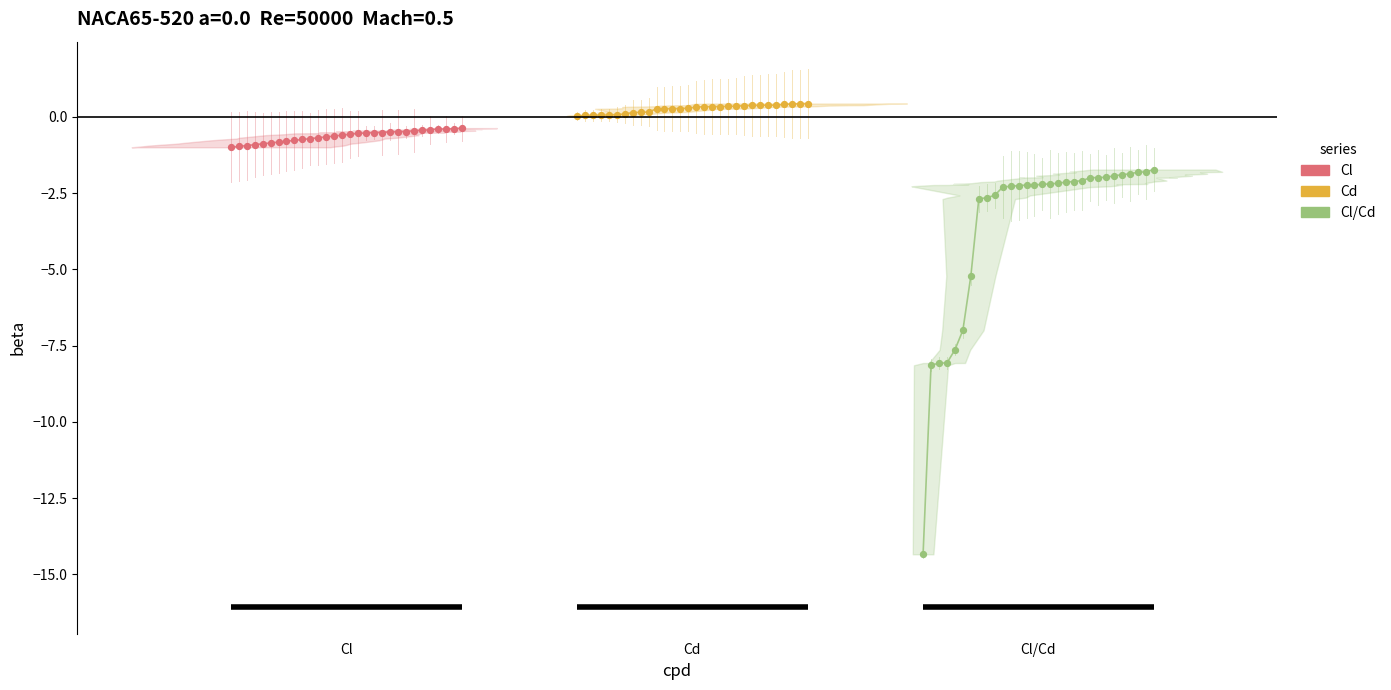

Which series reaches the minimum Y coordinate?

Cl/Cd